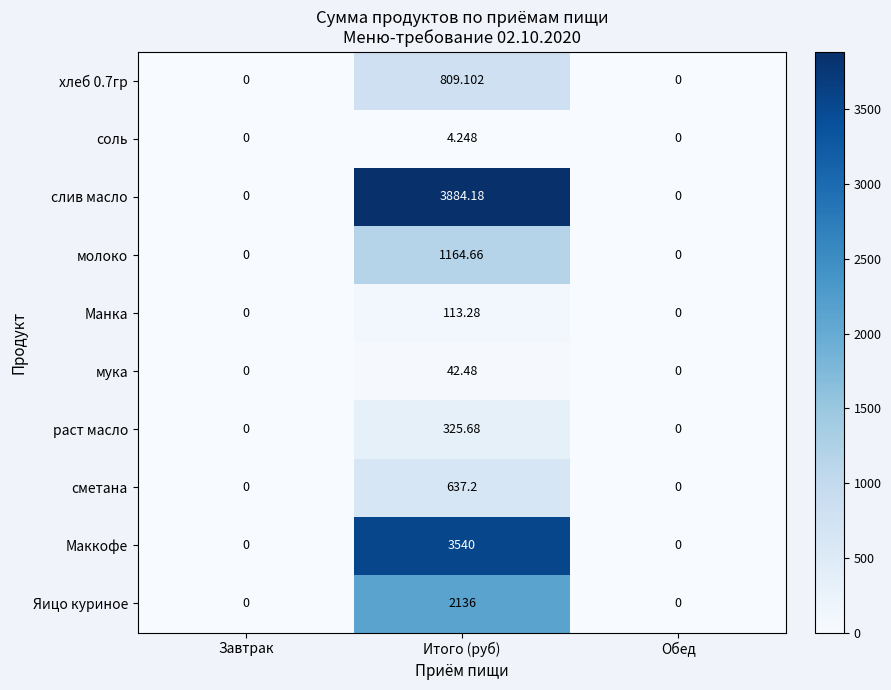

Which series has the largest range (max minus min)?

слив масло